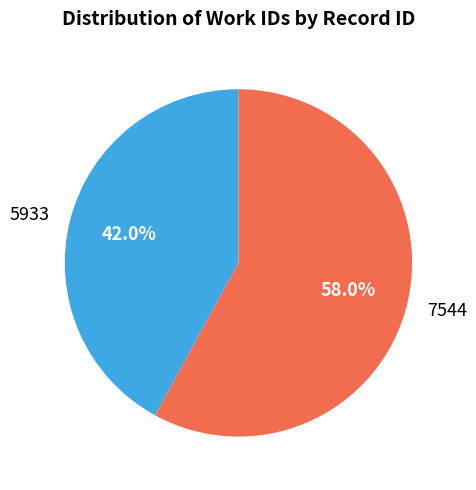

Is it true that 7544 is 58% of the pie?

True